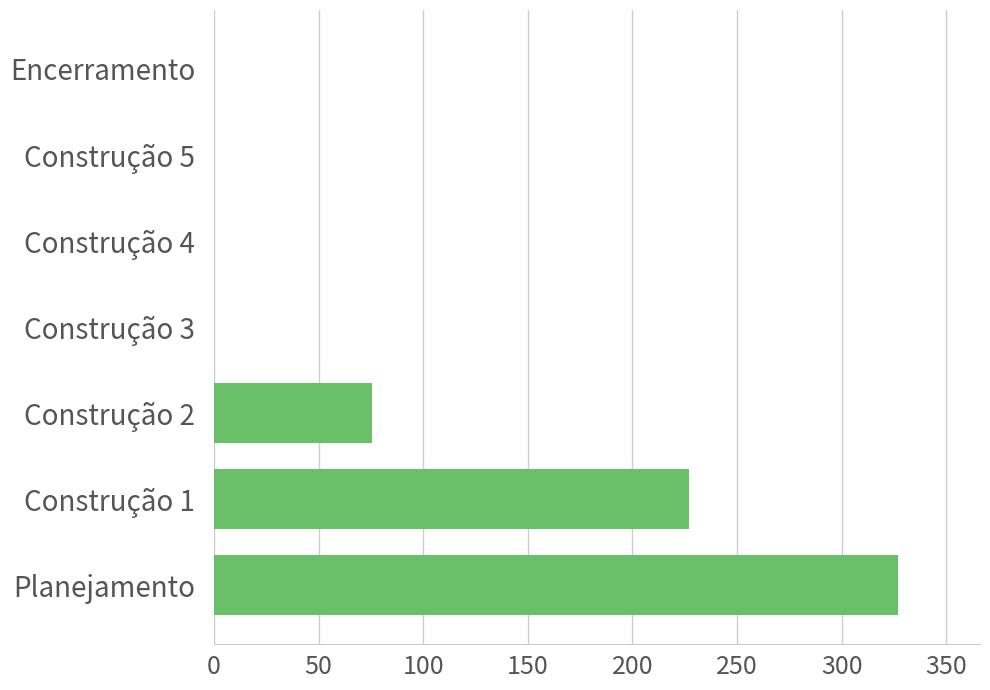

Which category has the highest value across all series?

Planejamento